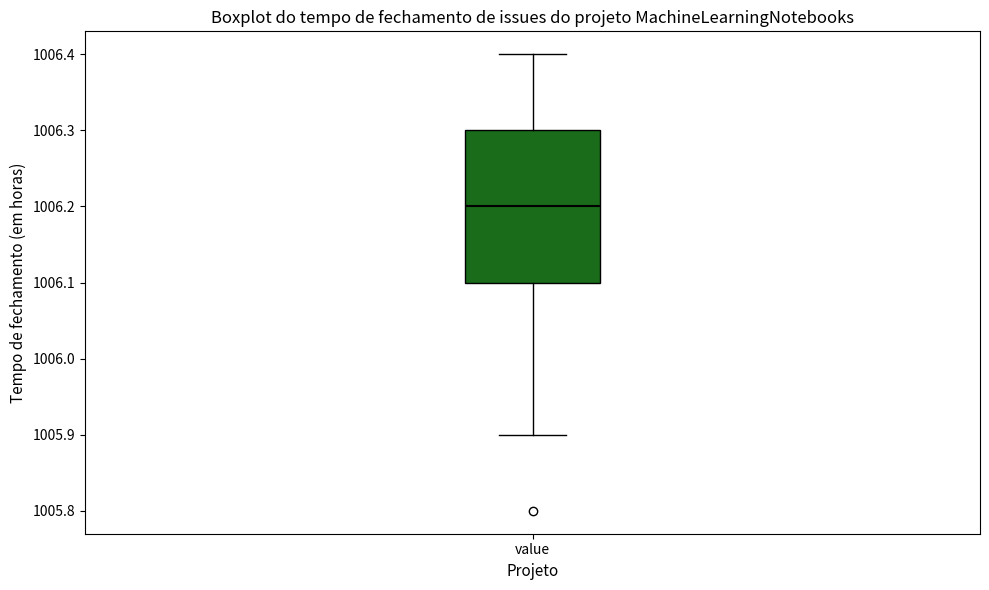

Read this box plot against the y-axis: the position of the median line, the range covered by the box, and the ends of both whiskers. The values are not printed on the chart, so give them approximately, as read against the axis.

median 1006.2, box 1006.1 to 1006.3, whiskers 1005.9 to 1006.4